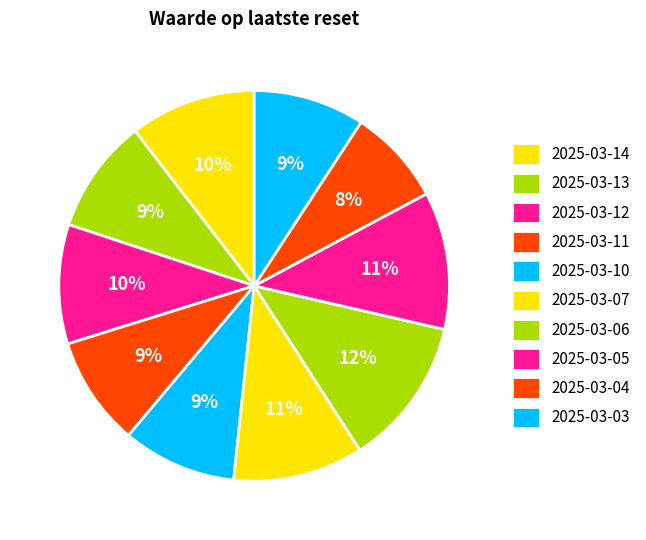

Count the number of slices in the pie.

10